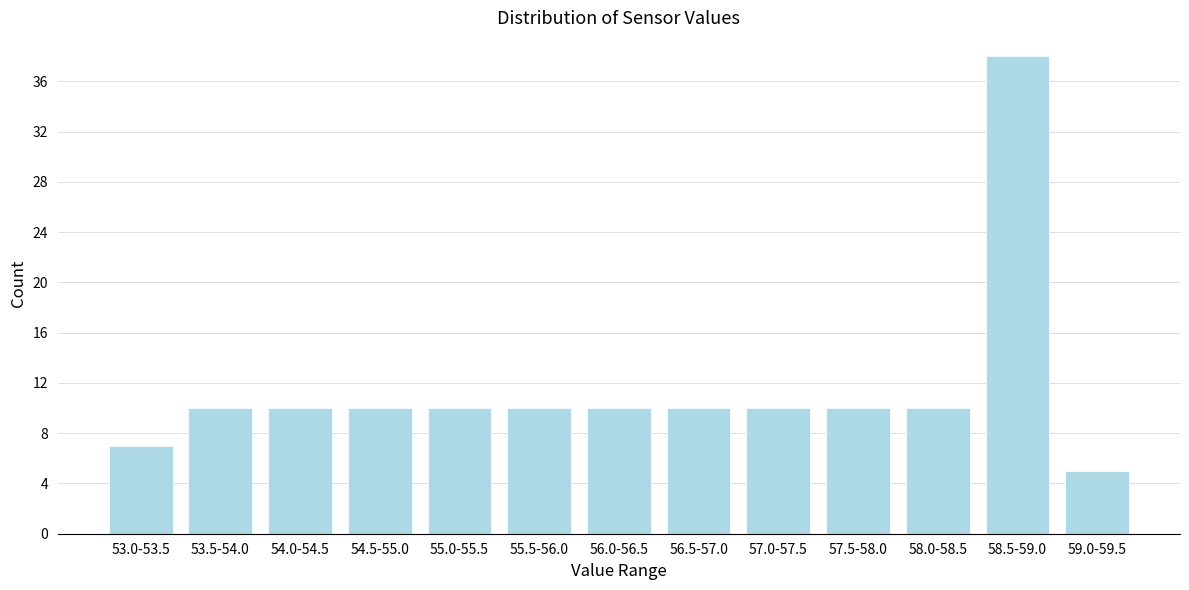

Reading left to right, what are all the values shown in this chart?

7	10	10	10	10	10	10	10	10	10	10	38	5